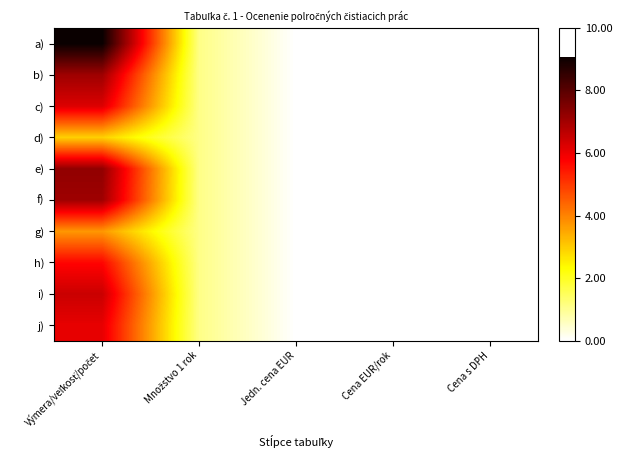

Reading left to right, extract all data points from this chart.

a): Výmera/veľkosť/počet=9.1	Množstvo 1 rok=1.1	Jedn. cena EUR=0.0	Cena EUR/rok=0.0	Cena s DPH=0.0
b): Výmera/veľkosť/počet=7.1	Množstvo 1 rok=1.1	Jedn. cena EUR=0.0	Cena EUR/rok=0.0	Cena s DPH=0.0
c): Výmera/veľkosť/počet=6.2	Množstvo 1 rok=1.1	Jedn. cena EUR=0.0	Cena EUR/rok=0.0	Cena s DPH=0.0
d): Výmera/veľkosť/počet=2.9	Množstvo 1 rok=1.1	Jedn. cena EUR=0.0	Cena EUR/rok=0.0	Cena s DPH=0.0
e): Výmera/veľkosť/počet=7.2	Množstvo 1 rok=1.1	Jedn. cena EUR=0.0	Cena EUR/rok=0.0	Cena s DPH=0.0
f): Výmera/veľkosť/počet=7.1	Množstvo 1 rok=1.1	Jedn. cena EUR=0.0	Cena EUR/rok=0.0	Cena s DPH=0.0
g): Výmera/veľkosť/počet=3.7	Množstvo 1 rok=1.1	Jedn. cena EUR=0.0	Cena EUR/rok=0.0	Cena s DPH=0.0
h): Výmera/veľkosť/počet=5.7	Množstvo 1 rok=1.1	Jedn. cena EUR=0.0	Cena EUR/rok=0.0	Cena s DPH=0.0
i): Výmera/veľkosť/počet=6.5	Množstvo 1 rok=1.1	Jedn. cena EUR=0.0	Cena EUR/rok=0.0	Cena s DPH=0.0
j): Výmera/veľkosť/počet=6.1	Množstvo 1 rok=1.1	Jedn. cena EUR=0.0	Cena EUR/rok=0.0	Cena s DPH=0.0